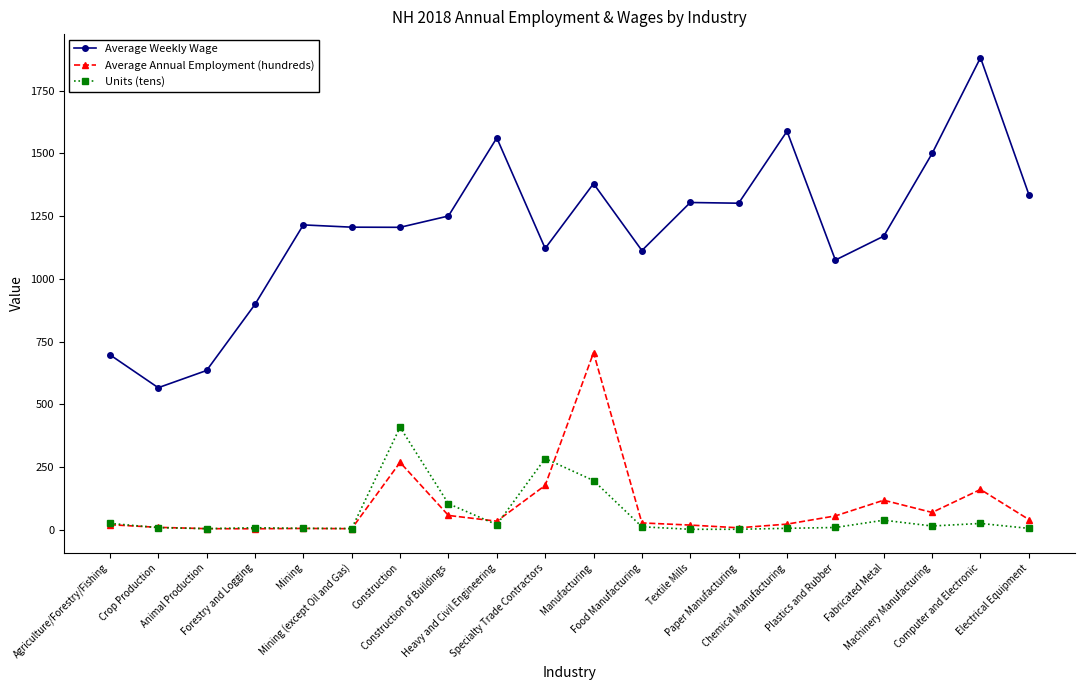

True or false: Units (tens) has more than 2 interior local peaks.

True